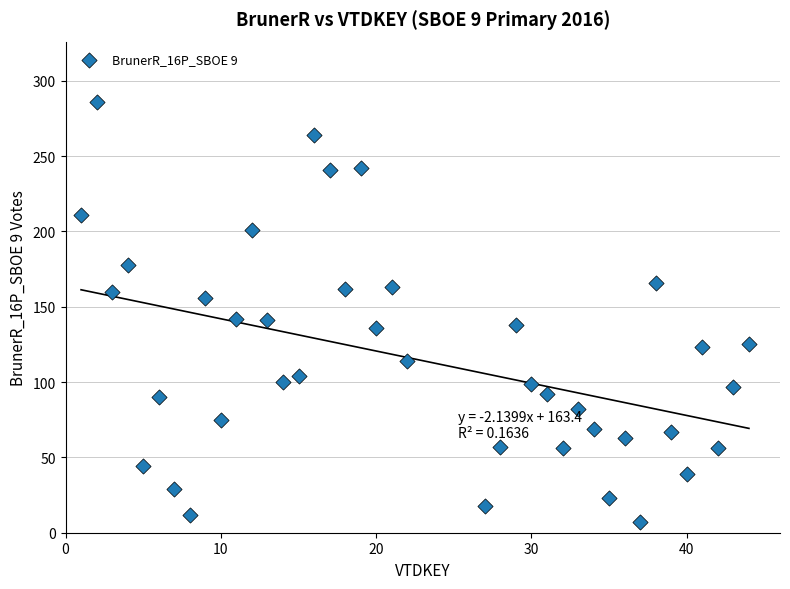

What is the range of Y values (max minus min)?

279